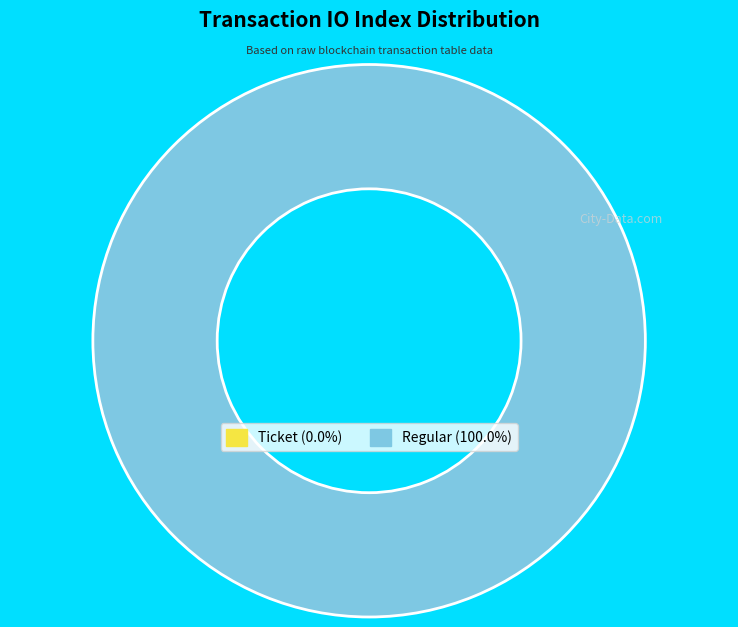

To the nearest percent, what is the difference between the Regular (io_index=11) and Ticket (io_index=0) slice percentages?

100%